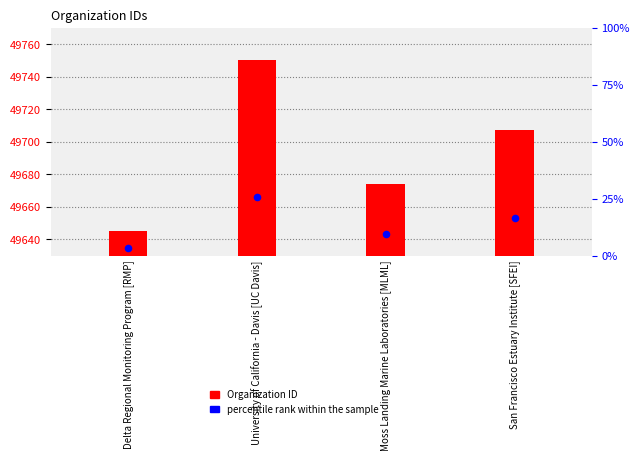

At how many categories does at least one series exceed 22423?

4